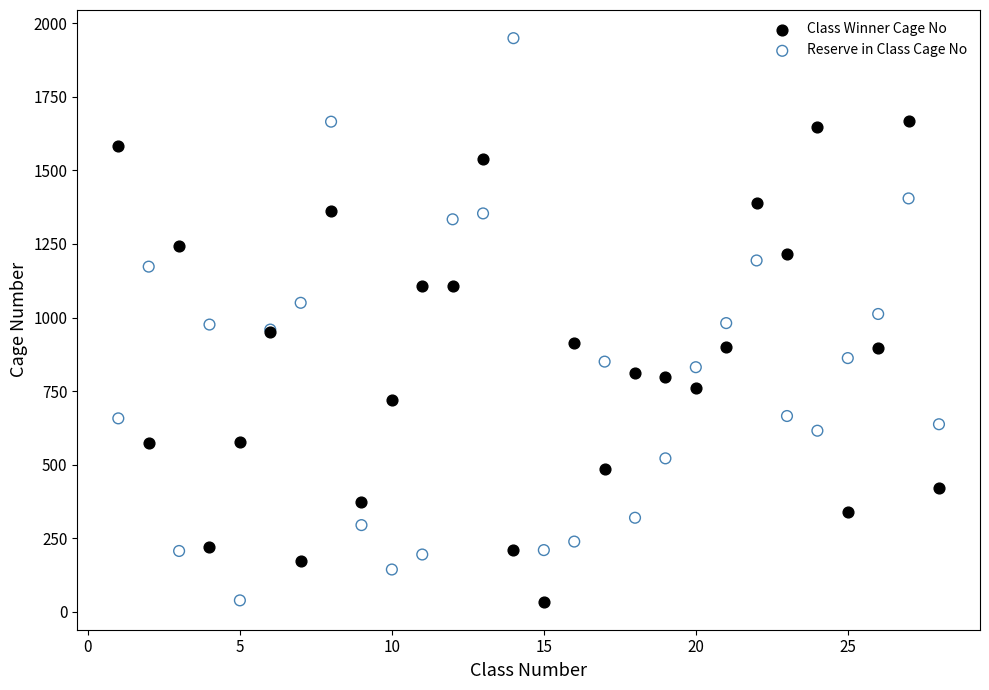

What are all the series names shown in the legend?

Class Winner Cage No, Reserve in Class Cage No